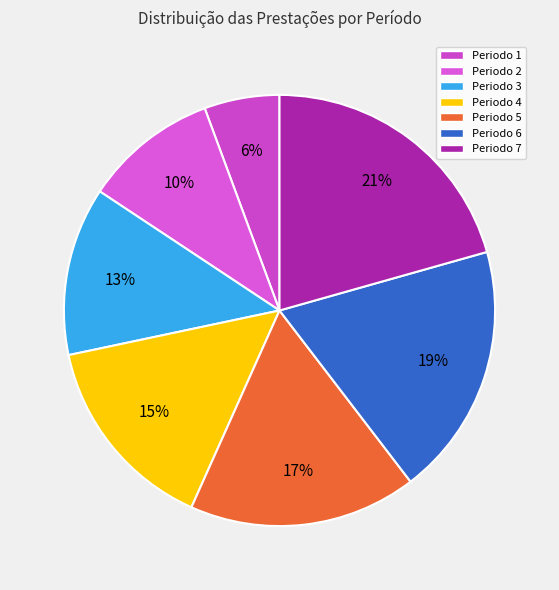

Is there any slice that represents more than half of the pie?

No